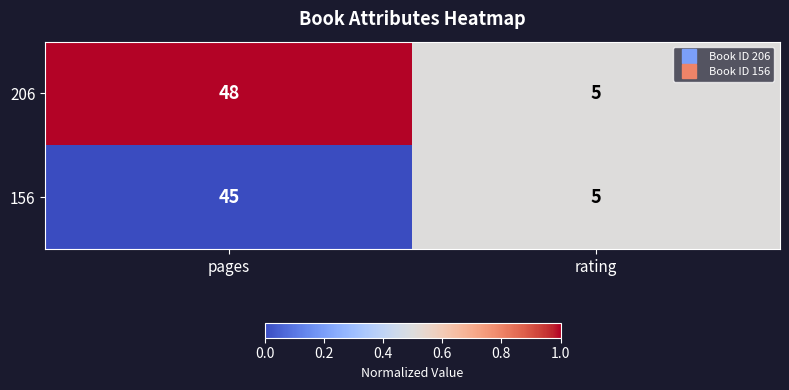

Which series has the largest total across all categories?

206